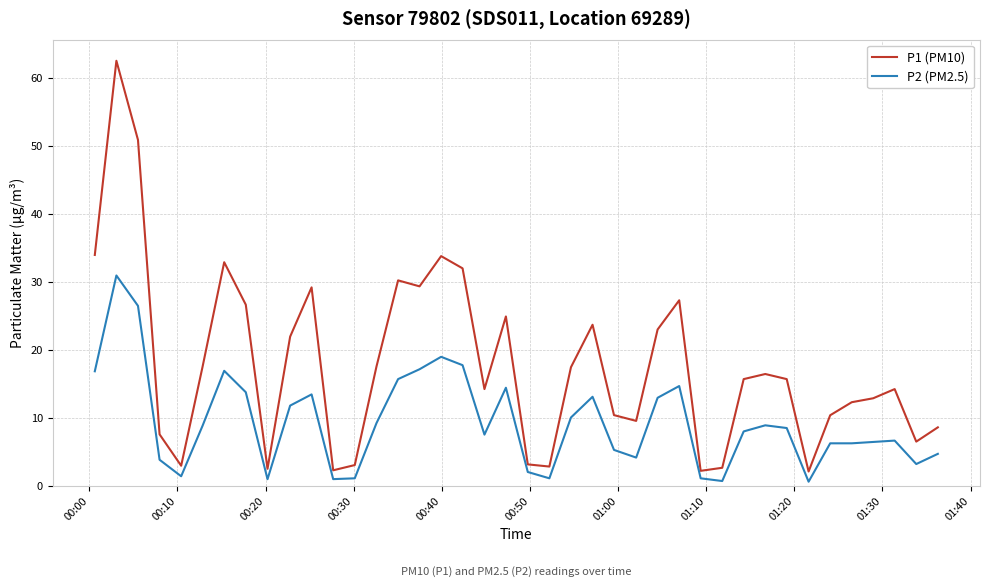

What is the sum of all P1 (PM10) values?

713.2